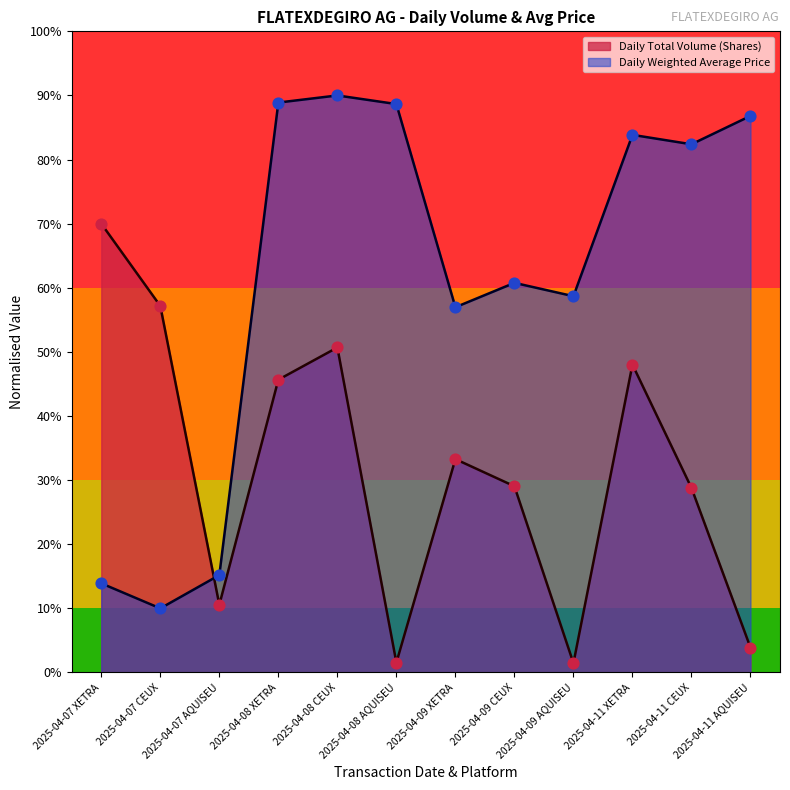

What are all the series names shown in the legend?

Daily Total Volume (Shares), Daily Weighted Average Price